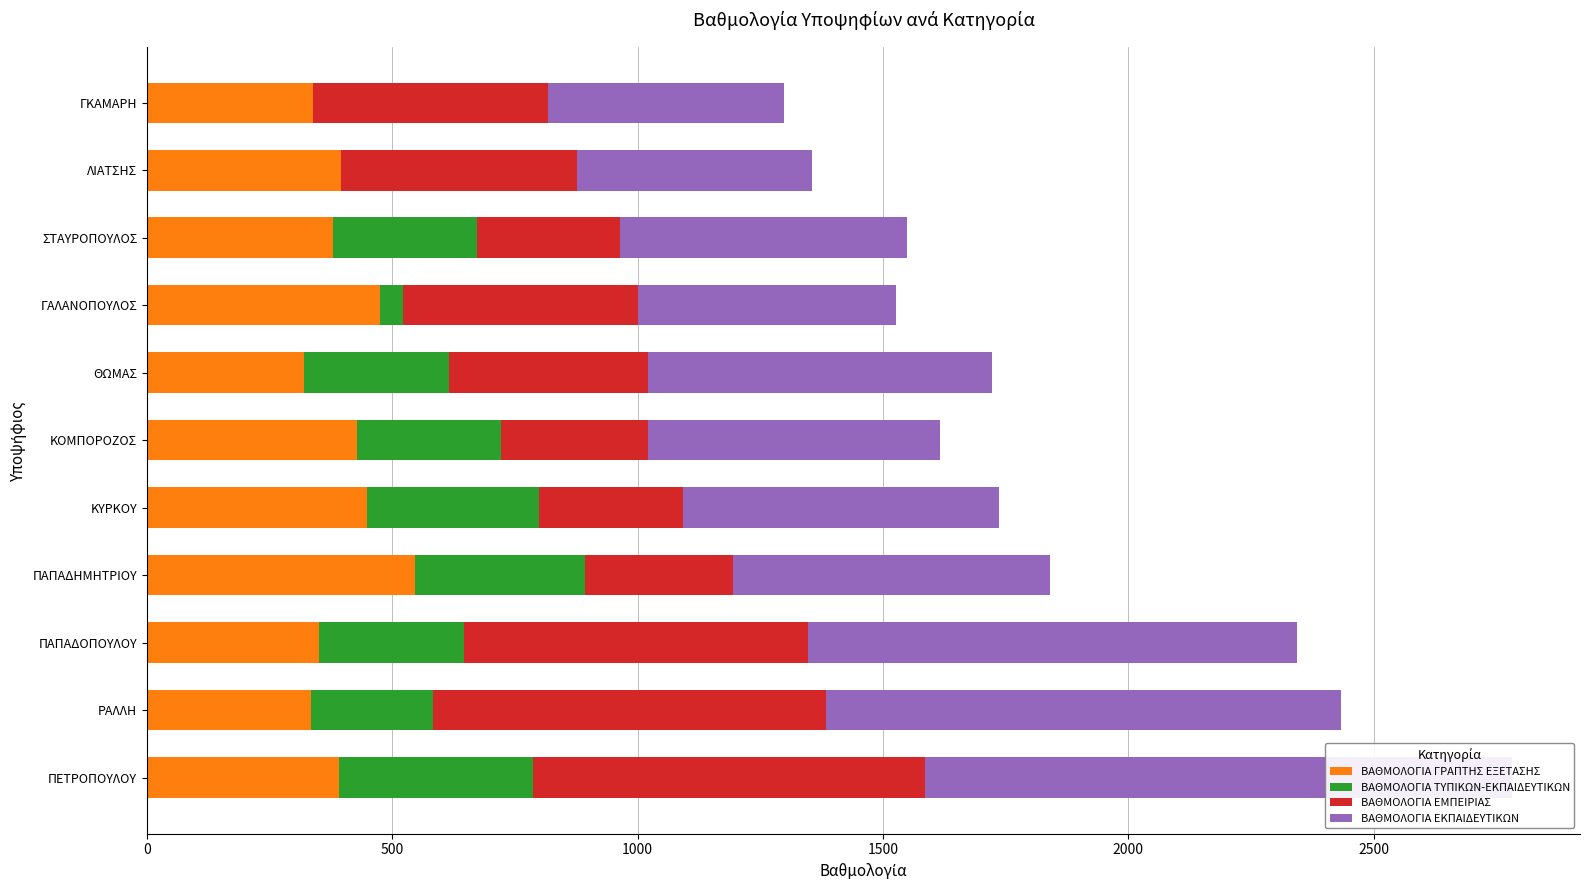

Is the value of ΒΑΘΜΟΛΟΓΙΑ ΓΡΑΠΤΗΣ ΕΞΕΤΑΣΗΣ at ΠΑΠΑΔΟΠΟΥΛΟΥ greater than the value of ΒΑΘΜΟΛΟΓΙΑ ΤΥΠΙΚΩΝ-ΕΚΠΑΙΔΕΥΤΙΚΩΝ at ΓΚΑΜΑΡΗ?

Yes